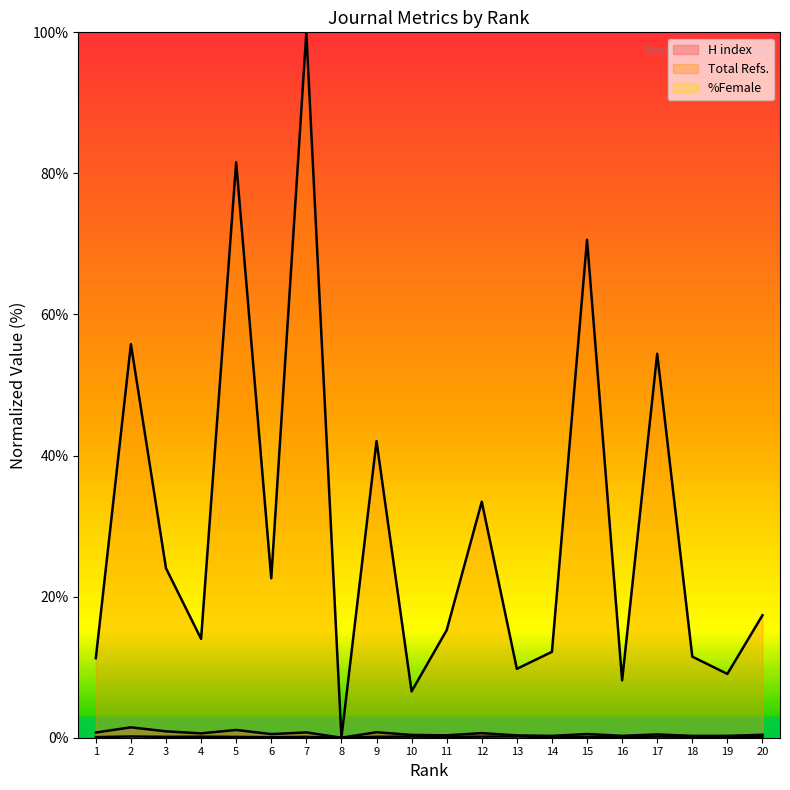

What is the value of the Total Refs. point at the 11th from the left?

15.2